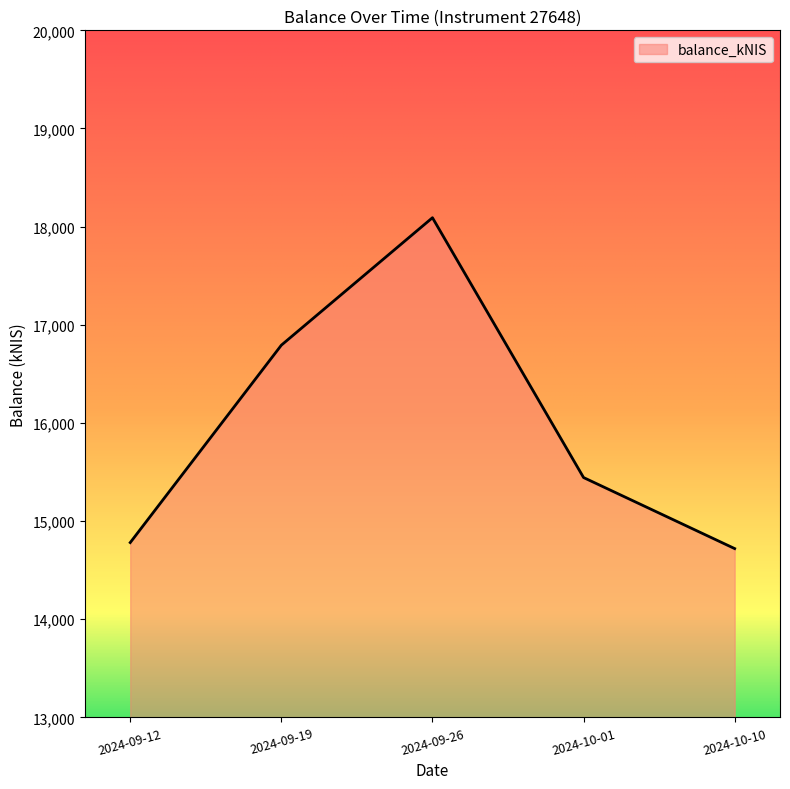

Rank the categories by value from highest to lowest.

2024-09-26, 2024-09-19, 2024-10-01, 2024-09-12, 2024-10-10